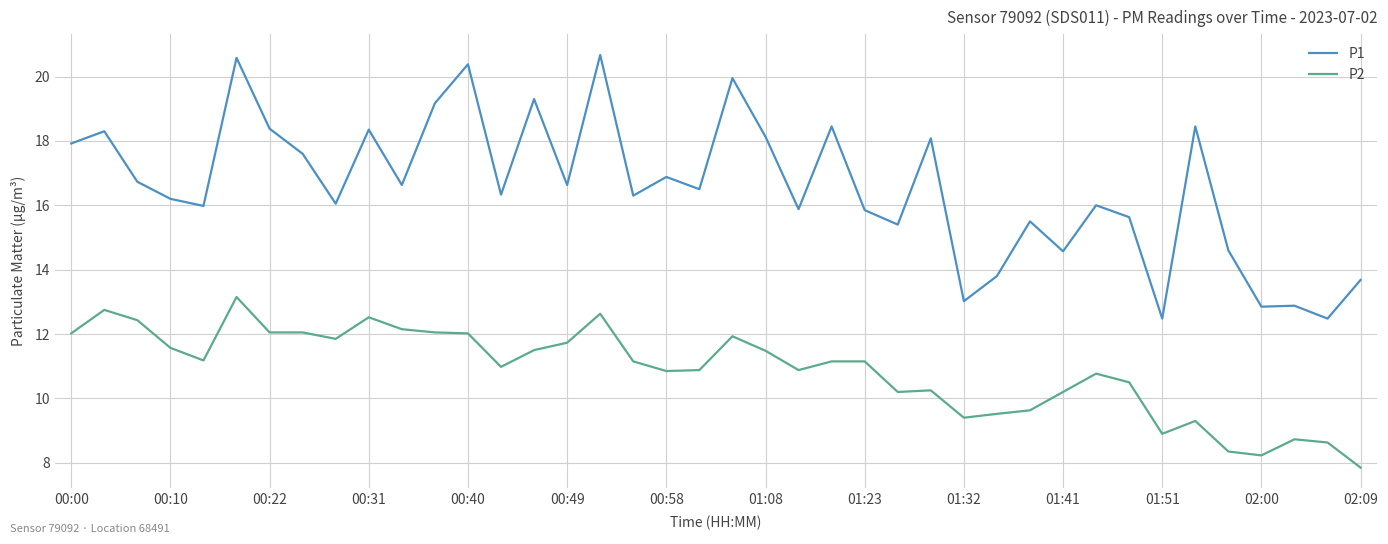

What is the maximum value shown in the chart?

20.7